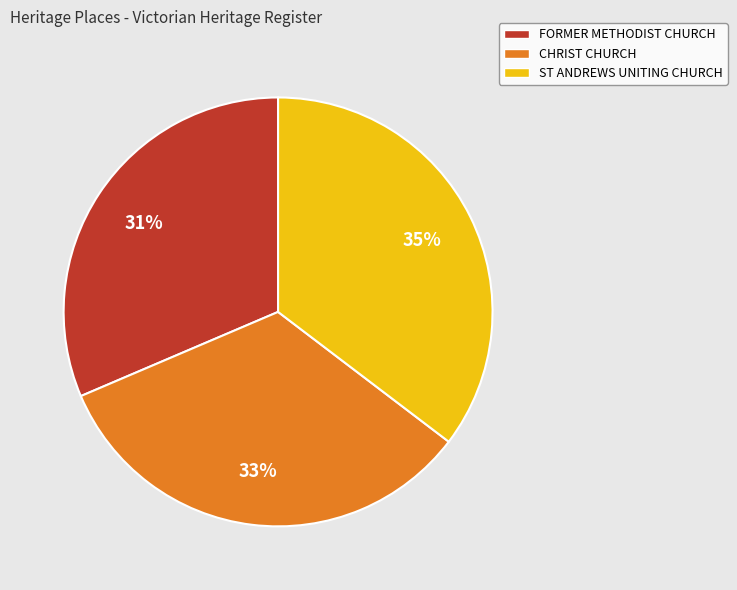

Is there a majority slice in this chart?

No